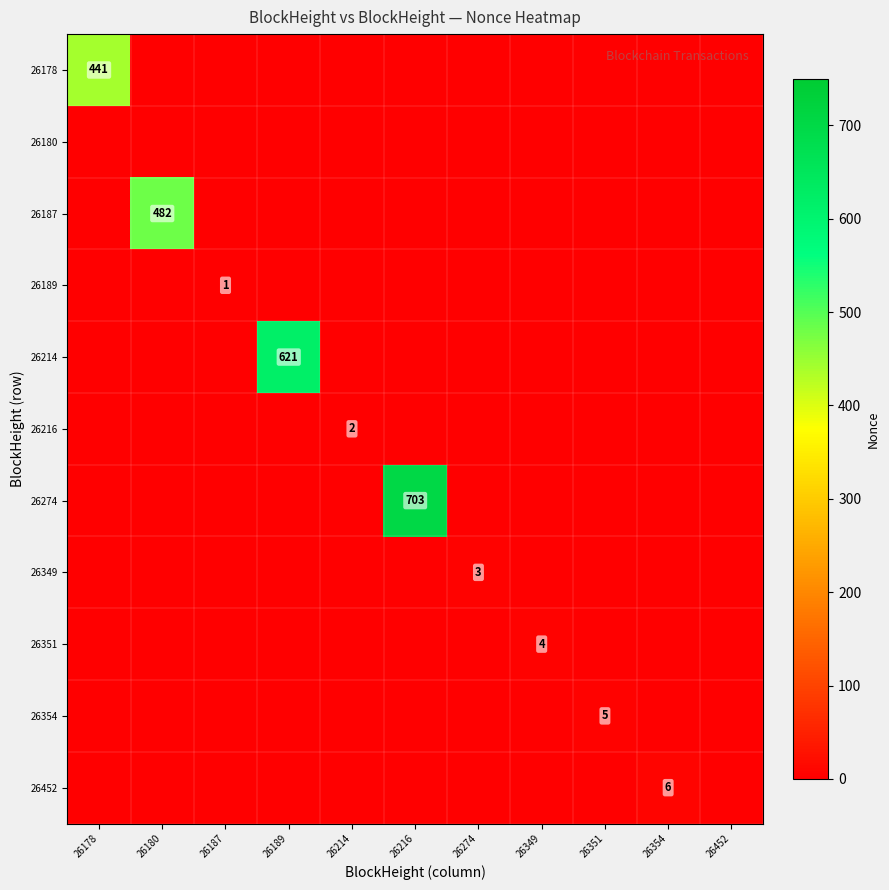

How many positive values does the 26214 series have?

1